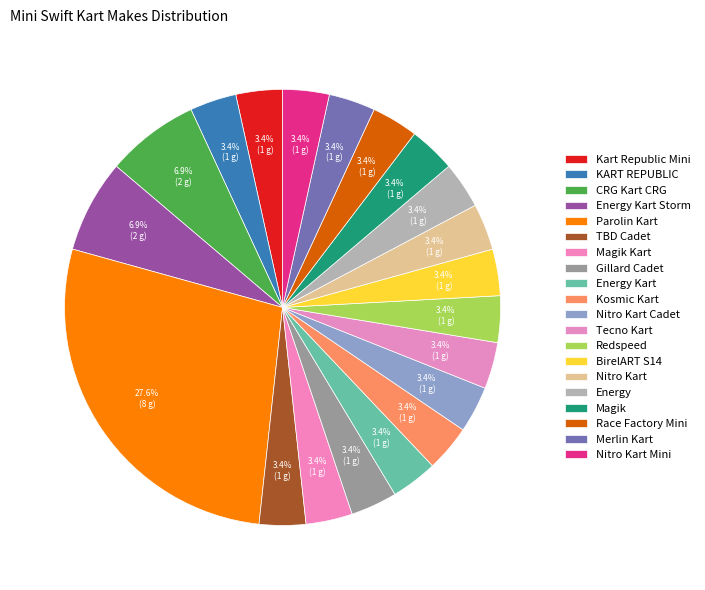

Which has a higher value, KART REPUBLIC or Gillard Cadet?

KART REPUBLIC